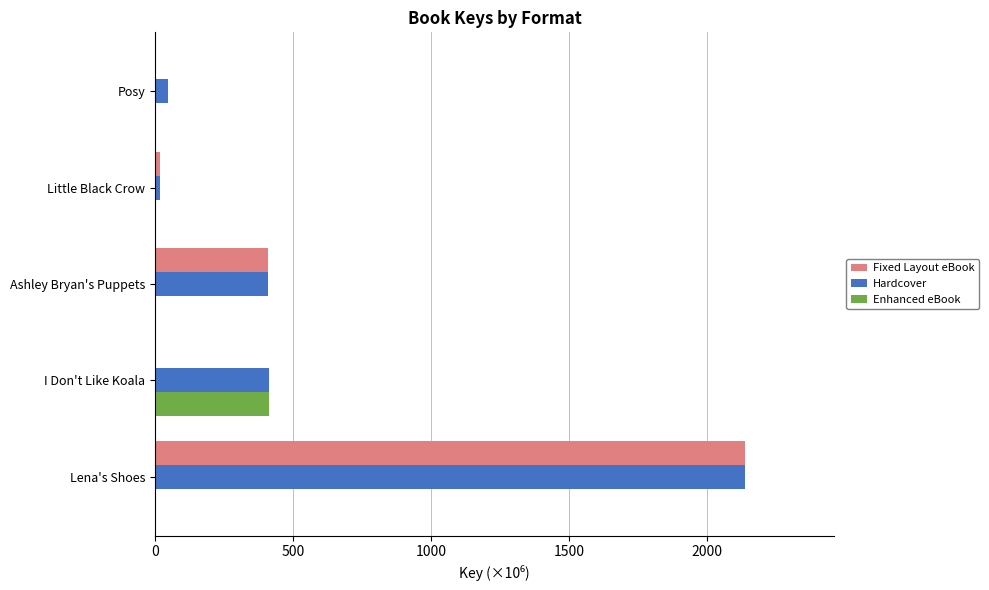

How many data points does each series have?

5